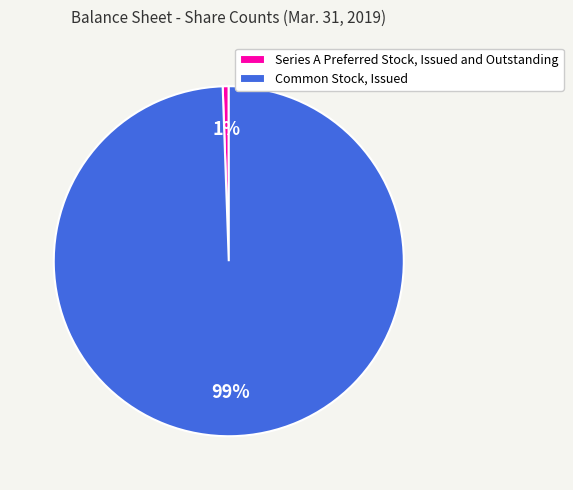

What percentage is the Series A Preferred Stock, Issued and Outstanding slice, to the nearest percent?

1%